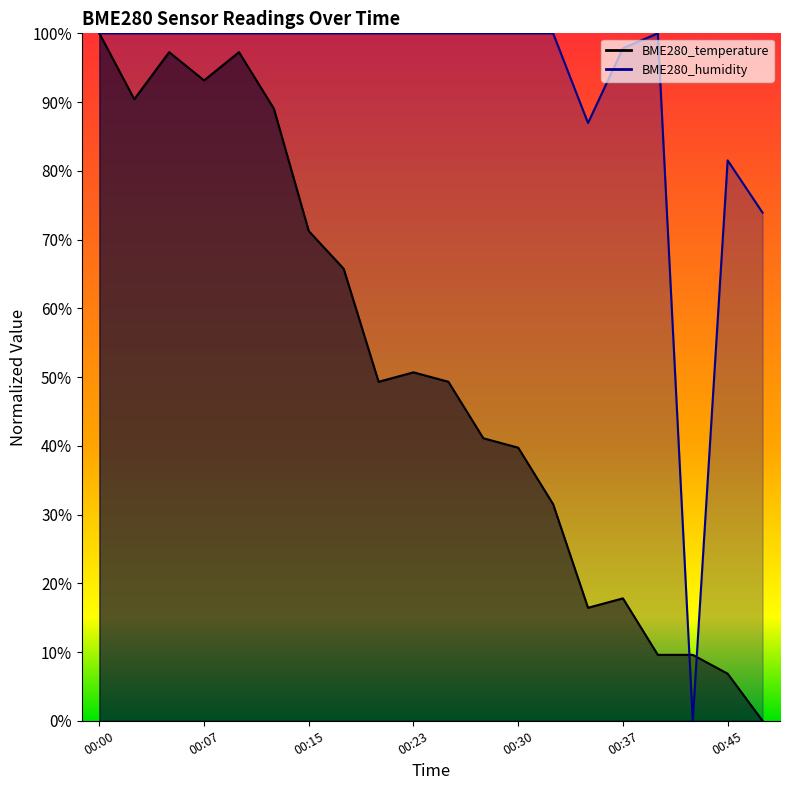

Reading right to left, transcribe all the data shown in this chart.

BME280_temperature: 0.0	0.1	0.1	0.1	0.2	0.2	0.3	0.4	0.4	0.5	0.5	0.5	0.7	0.7	0.9	1.0	0.9	1.0	0.9	1.0
BME280_humidity: 0.7	0.8	0.0	1.0	1.0	0.9	1.0	1.0	1.0	1.0	1.0	1.0	1.0	1.0	1.0	1.0	1.0	1.0	1.0	1.0